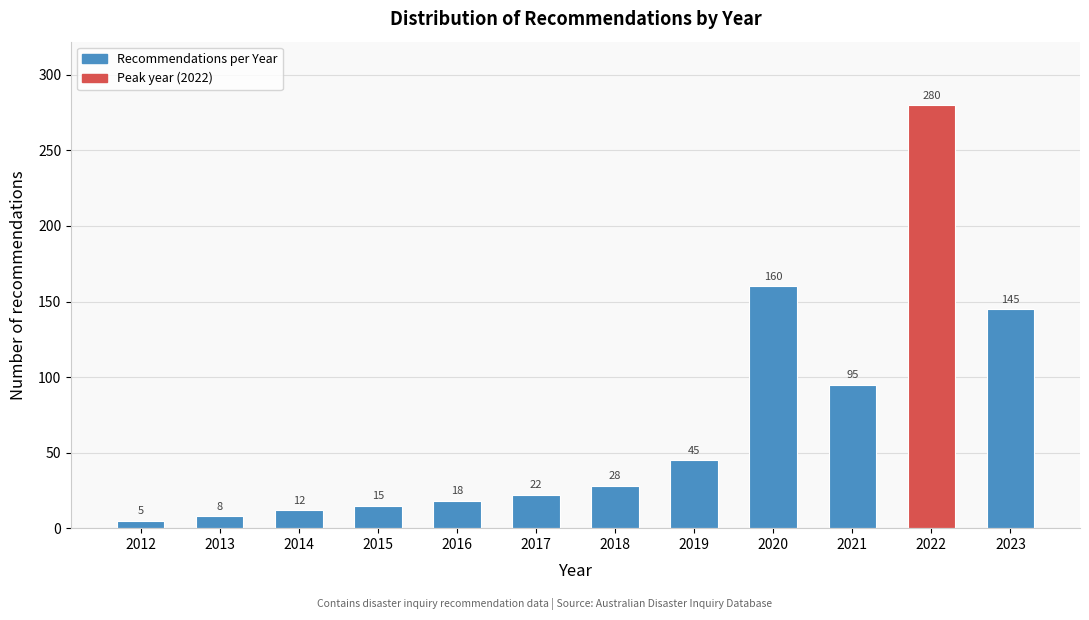

Reading left to right, what are all the values shown in this chart?

2012=5	2013=8	2014=12	2015=15	2016=18	2017=22	2018=28	2019=45	2020=160	2021=95	2022=280	2023=145